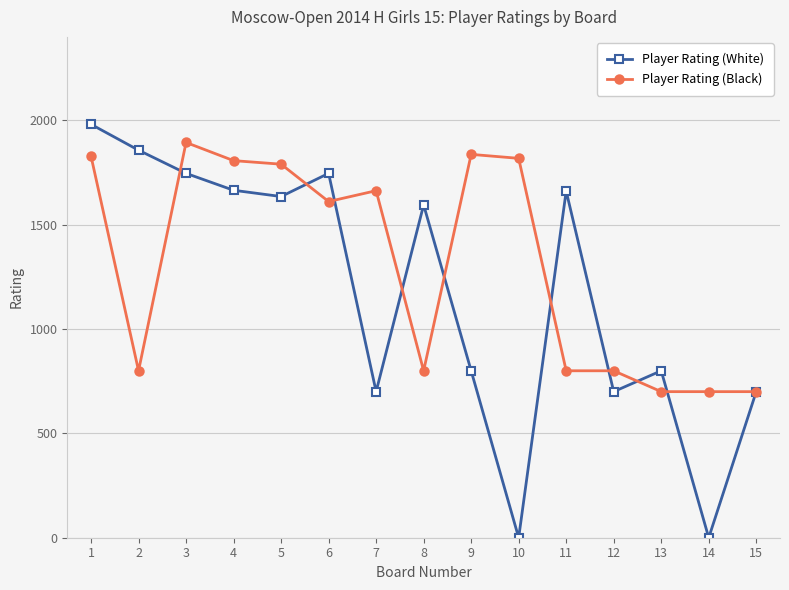

True or false: Player Rating (Black) and Player Rating (White) cross at least once.

True